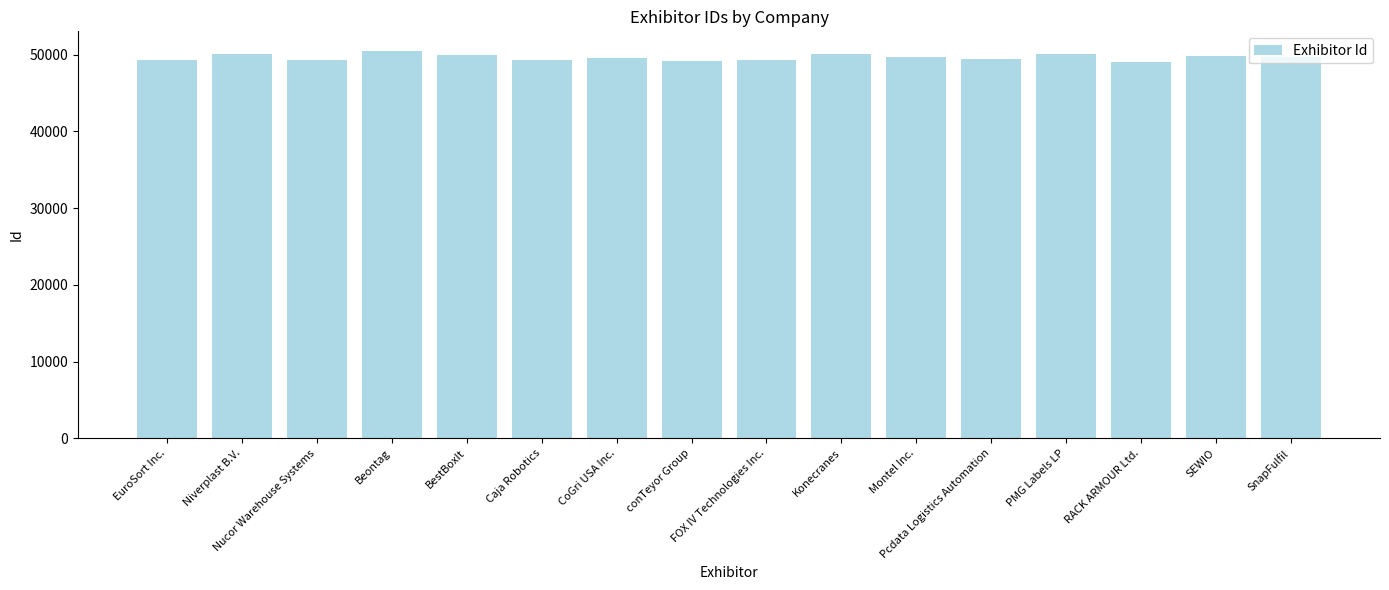

What is the value of the 11th bar from the left?

49748